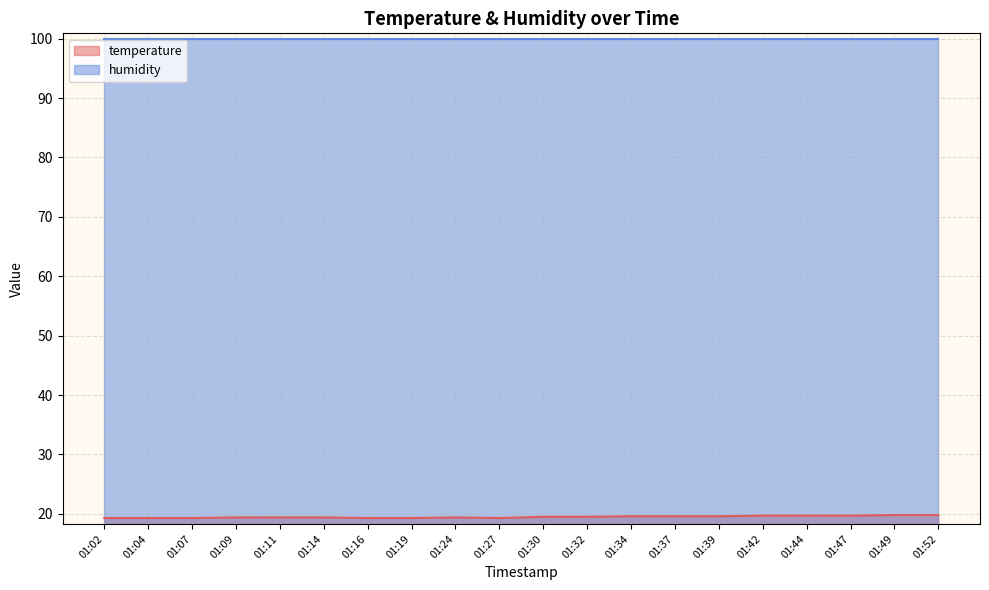

The chart shows a value of 25.6 at 01:34. True or false?

False